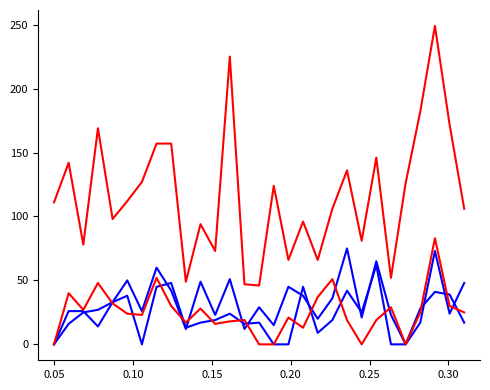

True or false: večerná zdravotnícky asistent has a value of 9 at 0.15.

False